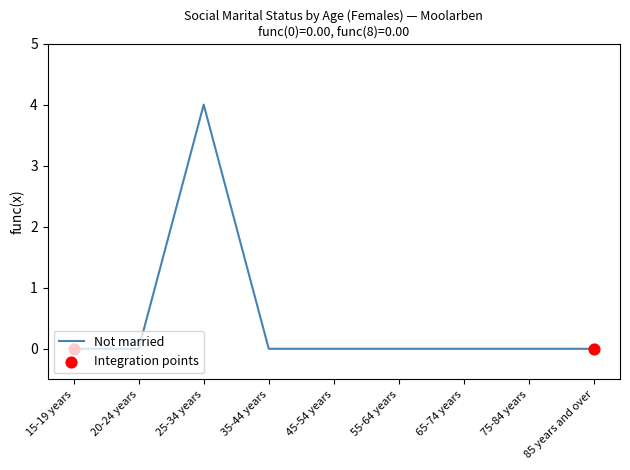

Between 45-54 years and 25-34 years, which is larger?

25-34 years